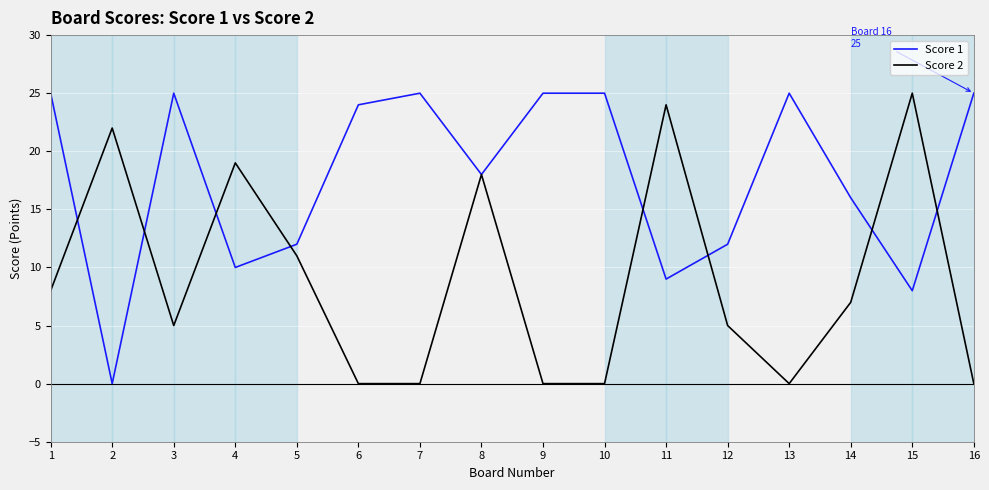

How many categories are shown in the chart?

16